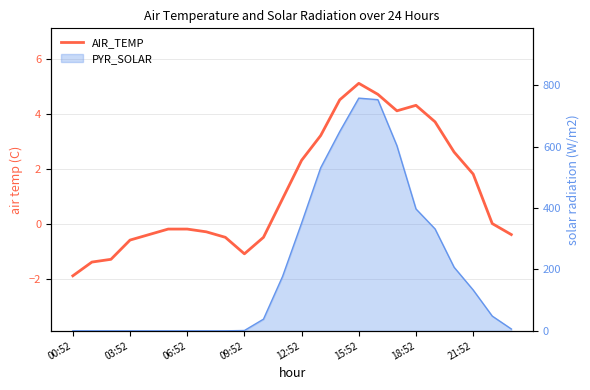

The chart shows a value of 3.2 at 13. True or false?

True